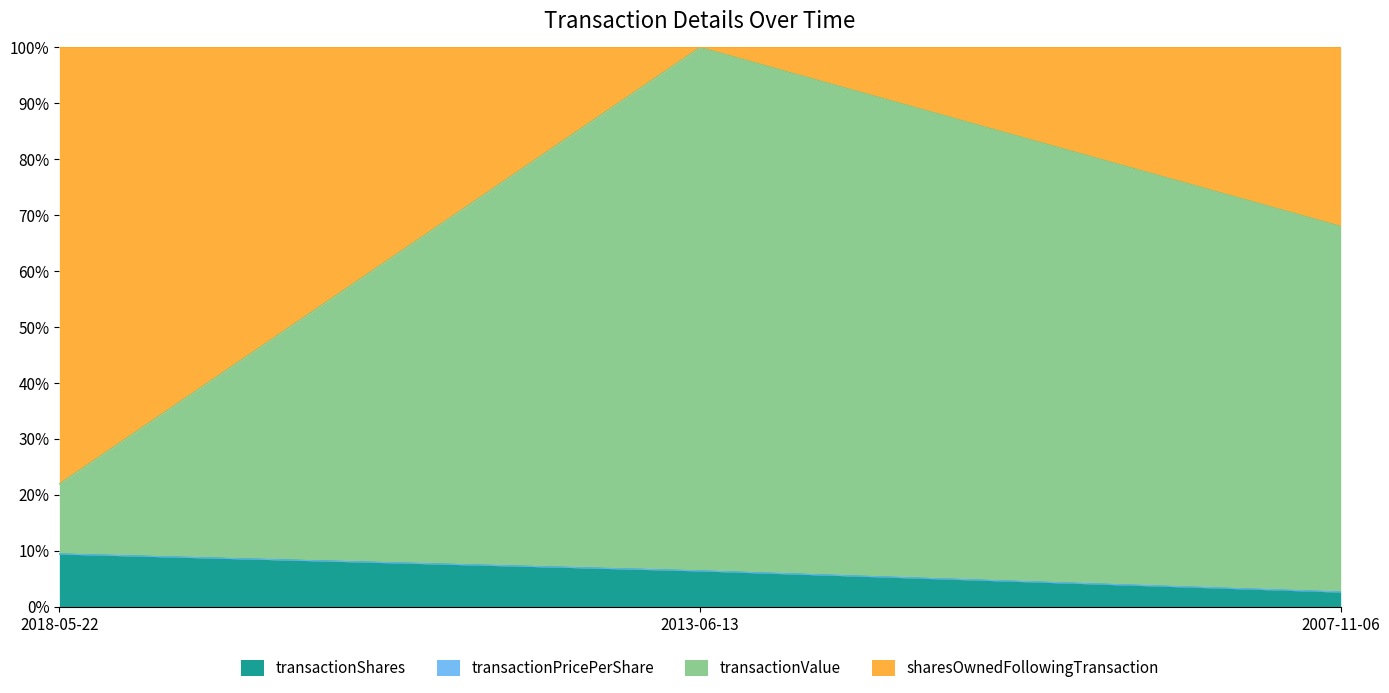

Rank the categories by transactionPricePerShare value from highest to lowest.

2018-05-22, 2013-06-13, 2007-11-06